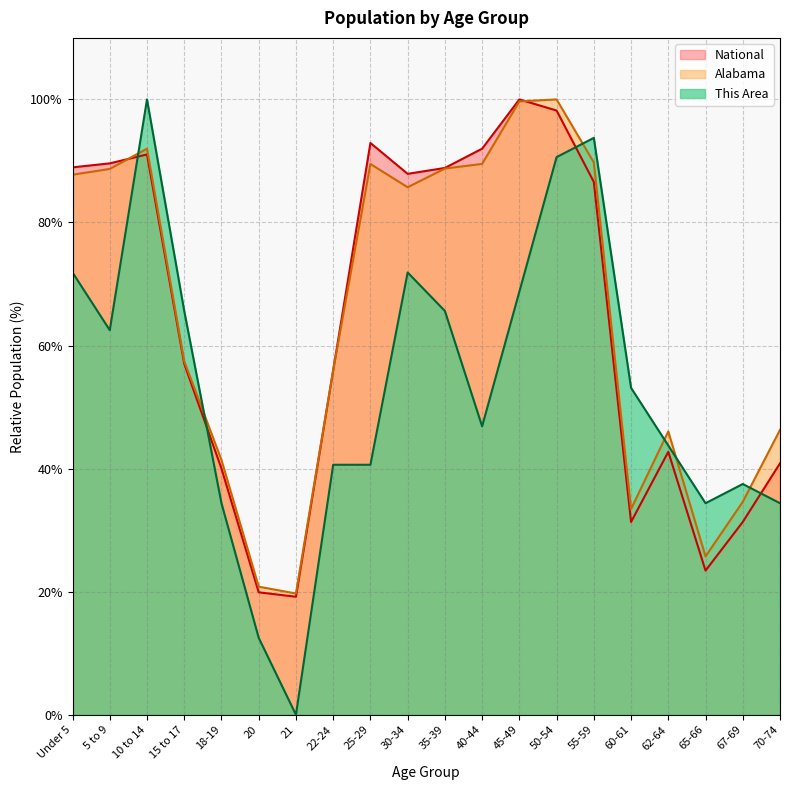

At how many categories does at least one series exceed 24?

18